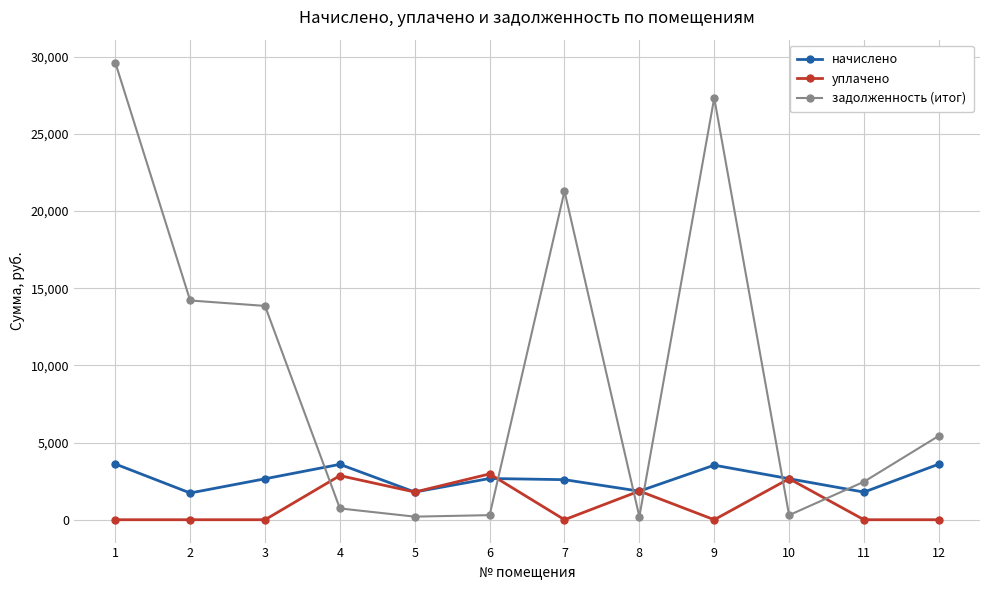

How many distinct data groups are displayed?

3